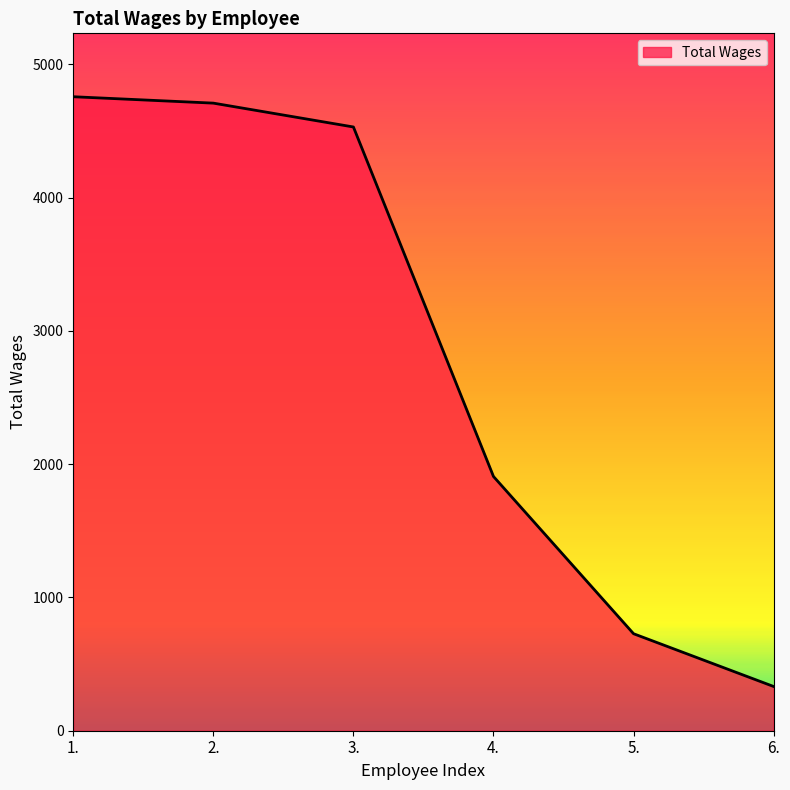

List the labels in order of value, largest first.

1., 2., 3., 4., 5., 6.